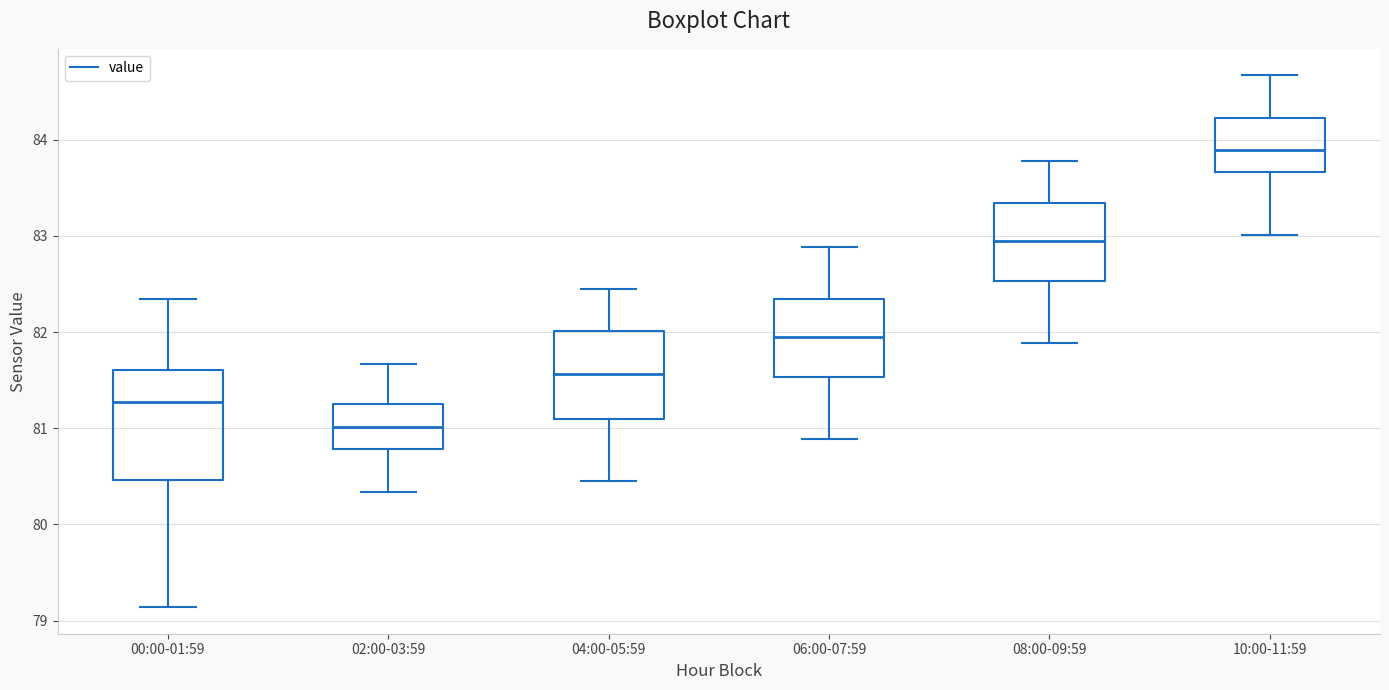

Reading left to right, read every box against the y-axis: the position of its median line, the range the box covers, and the ends of its whiskers. The values are not printed on the chart, so give them approximately, as read against the axis.

00:00-01:59: median 81.3, box 80.5 to 81.6, whiskers 79.1 to 82.3
02:00-03:59: median 81.0, box 80.8 to 81.3, whiskers 80.3 to 81.7
04:00-05:59: median 81.6, box 81.1 to 82.0, whiskers 80.5 to 82.5
06:00-07:59: median 82.0, box 81.5 to 82.3, whiskers 80.9 to 82.9
08:00-09:59: median 83.0, box 82.5 to 83.3, whiskers 81.9 to 83.8
10:00-11:59: median 83.9, box 83.7 to 84.2, whiskers 83.0 to 84.7